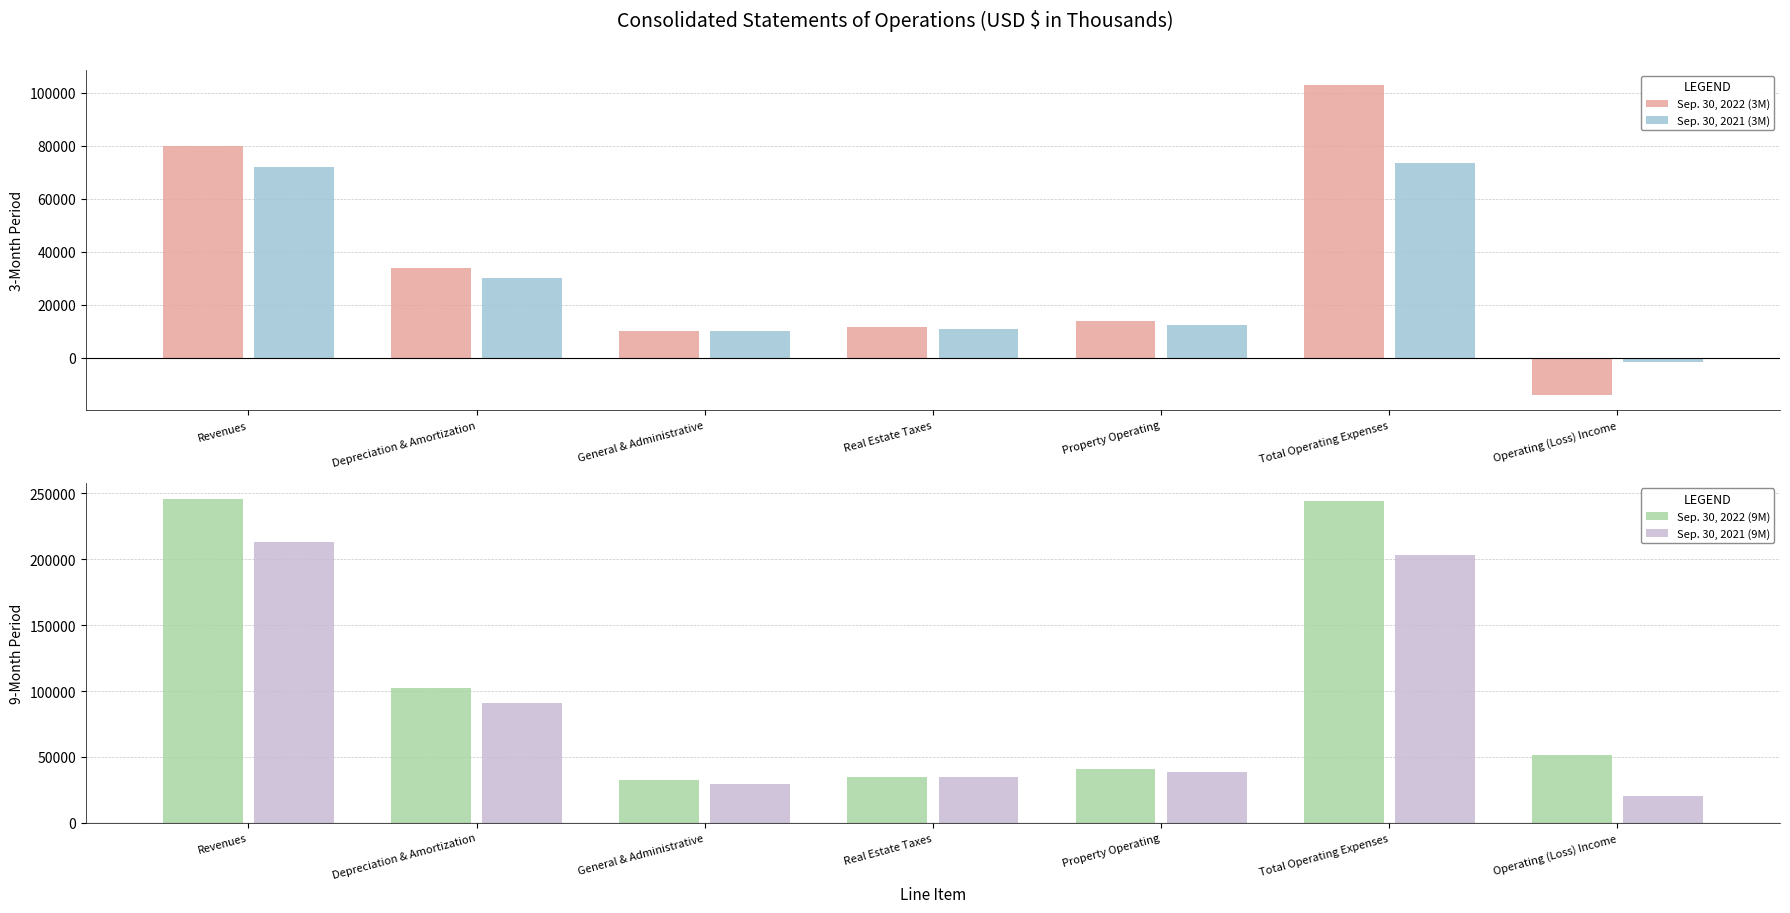

Is the value of Sep. 30, 2021 (9M) at Total Operating Expenses greater than the value of Sep. 30, 2022 (9M) at Depreciation & Amortization?

Yes